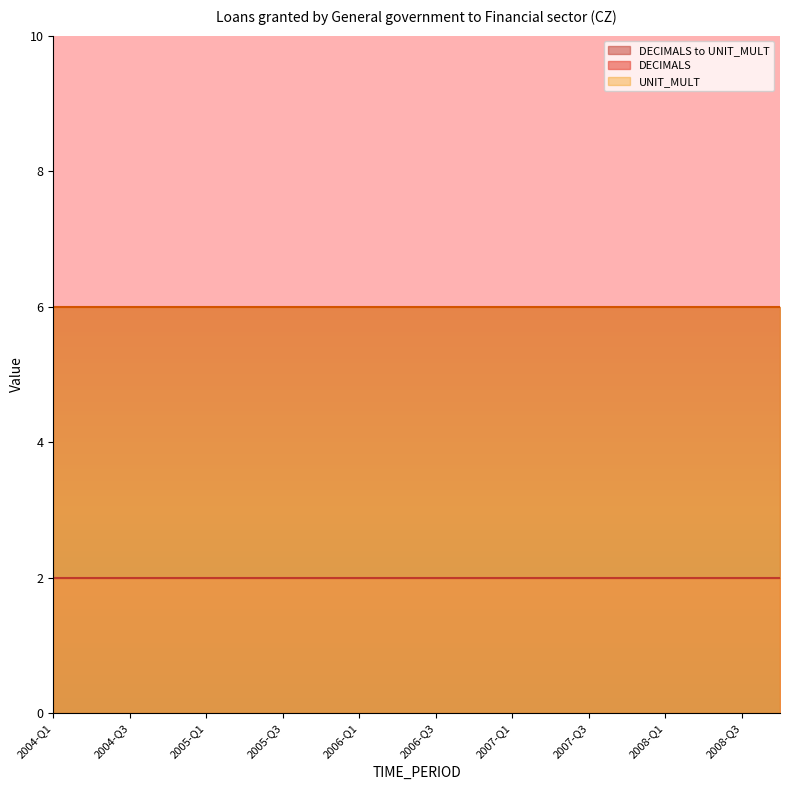

Does the chart have visible grid lines?

No